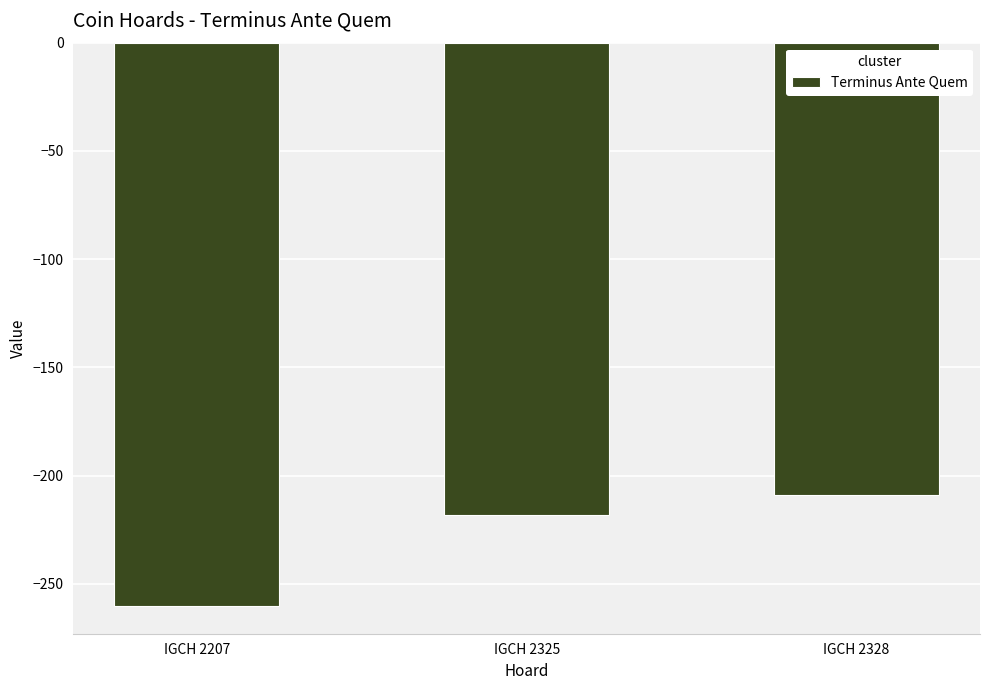

Which has a higher value, IGCH 2325 or IGCH 2207?

IGCH 2325